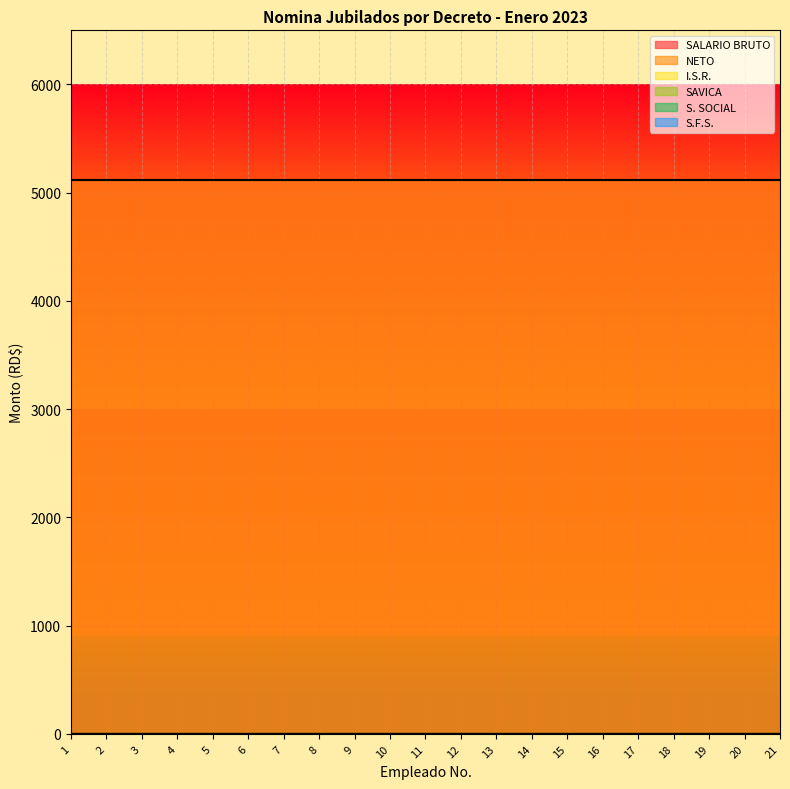

True or false: NETO has more than 0 points higher than both neighbors.

False